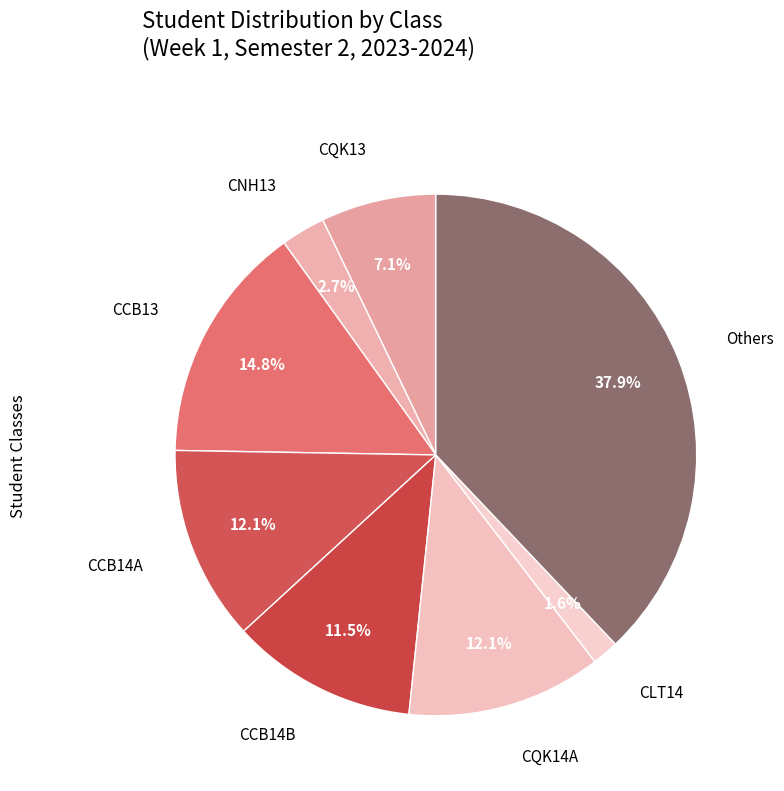

Count the number of slices in the pie.

8